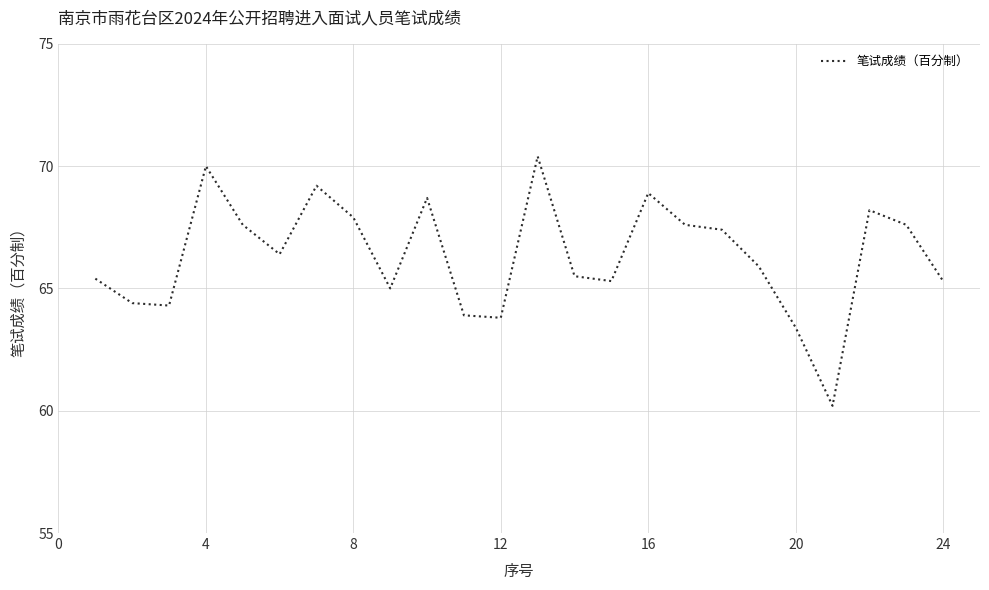

What is the difference between the maximum and minimum values?

10.2